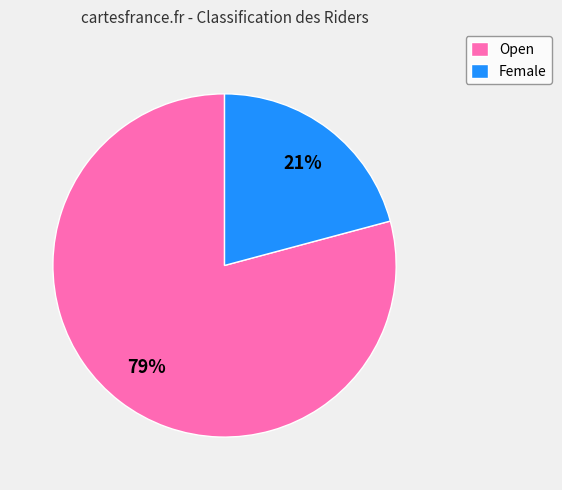

What is the ratio of the value at Female to the value at Open?

0.3